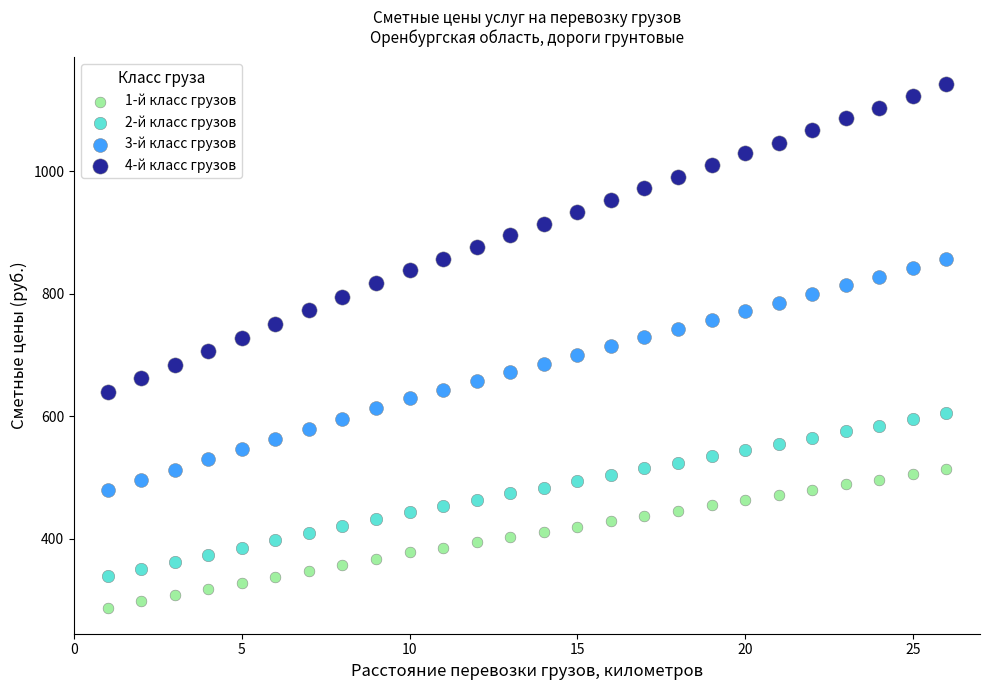

What are all the series names shown in the legend?

1-й класс грузов, 2-й класс грузов, 3-й класс грузов, 4-й класс грузов